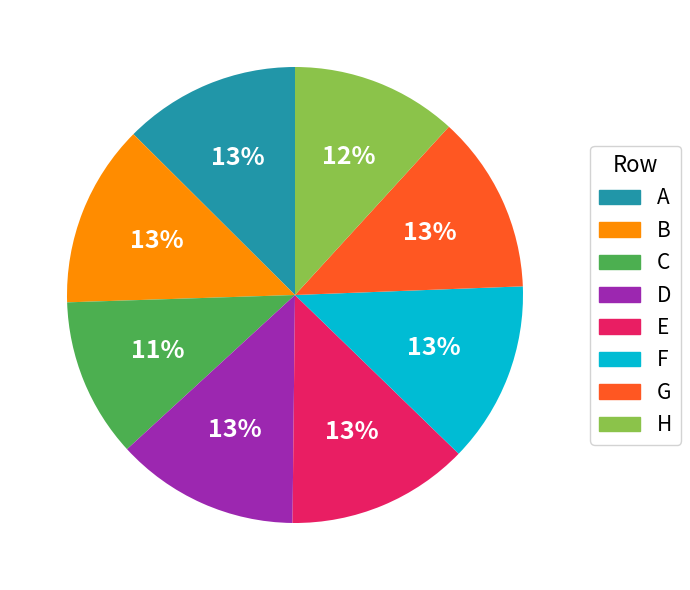

What percentage is the G slice, to the nearest percent?

13%